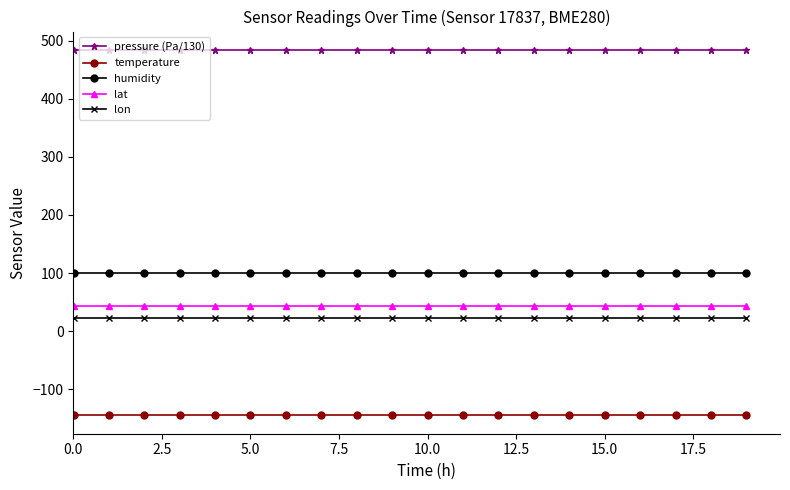

At how many categories does at least one series exceed 300?

20